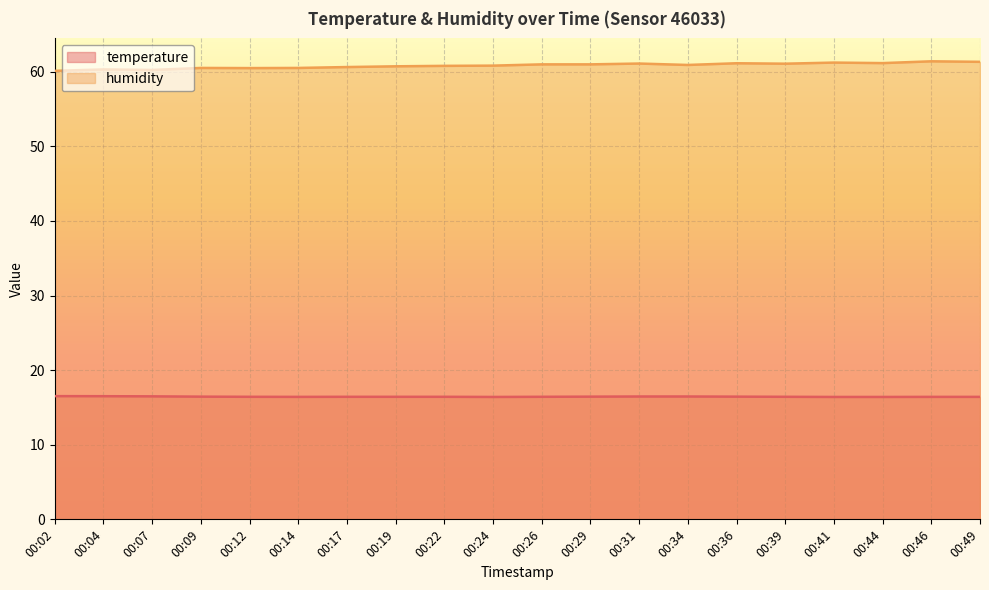

True or false: temperature has a value of 6.8 at 00:41.

False